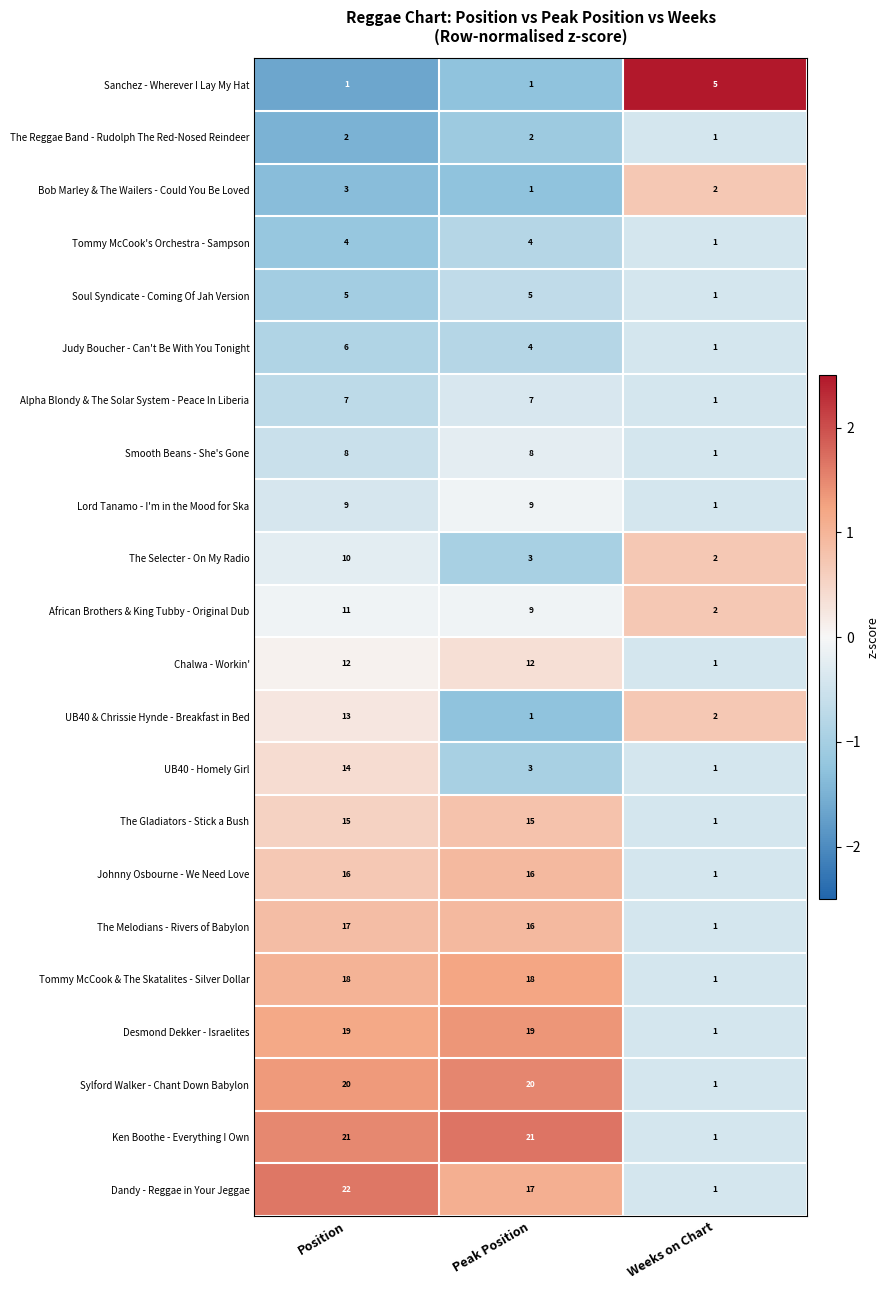

The Tommy McCook & The Skatalites - Silver Dollar series shows 18 at Peak Position. True or false?

True